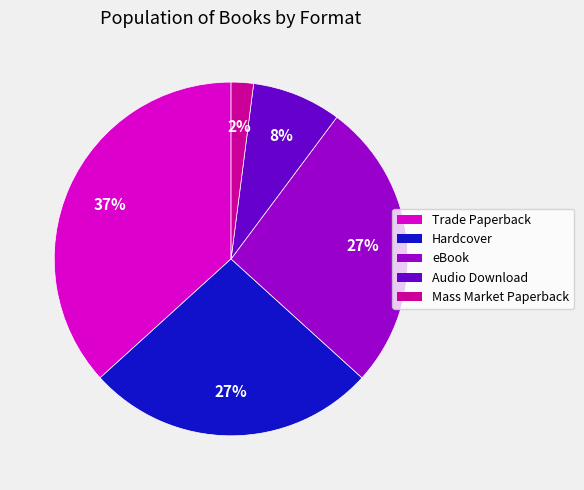

What is the ratio of the value at Audio Download to the value at Hardcover?

0.3